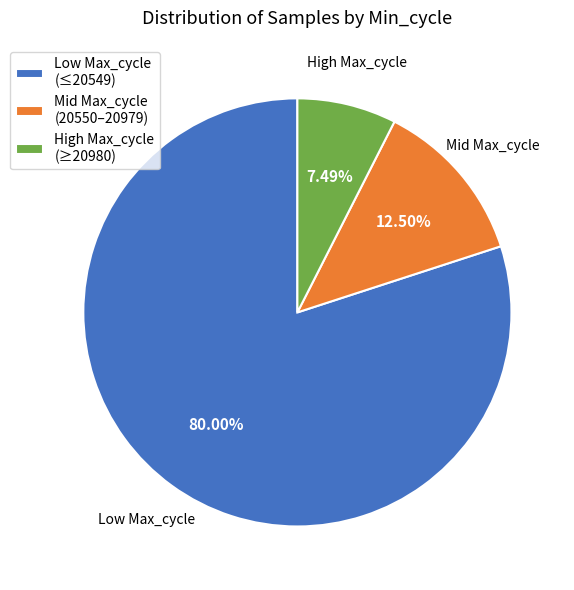

Between High Max_cycle (≥20980) and Low Max_cycle (≤20549), which is larger?

Low Max_cycle (≤20549)